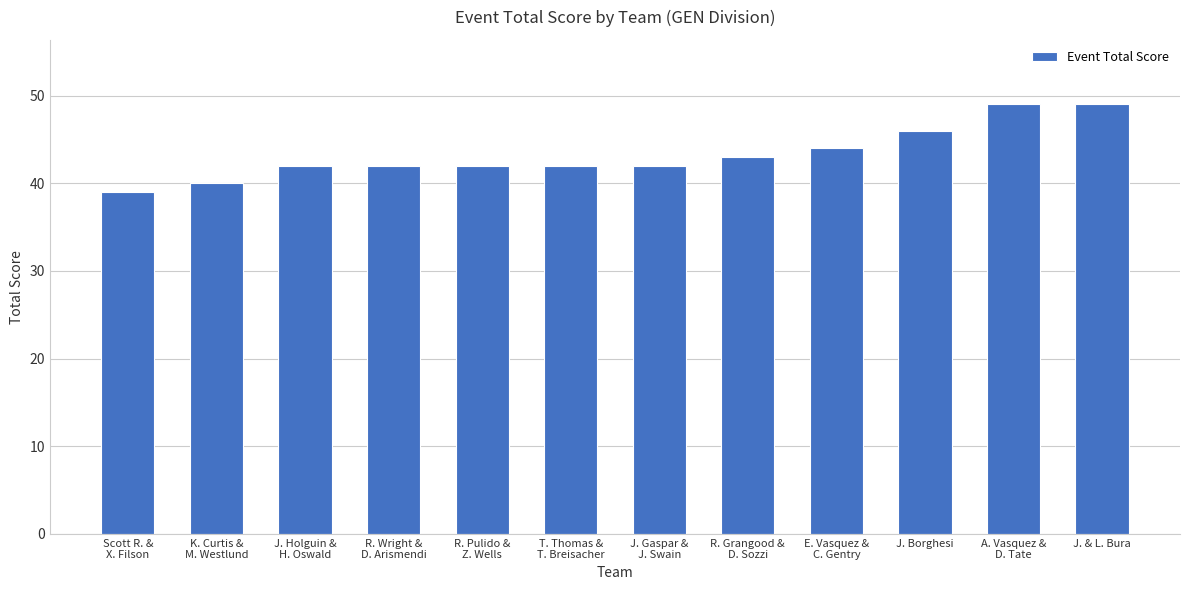

What is the sum of all values?

520